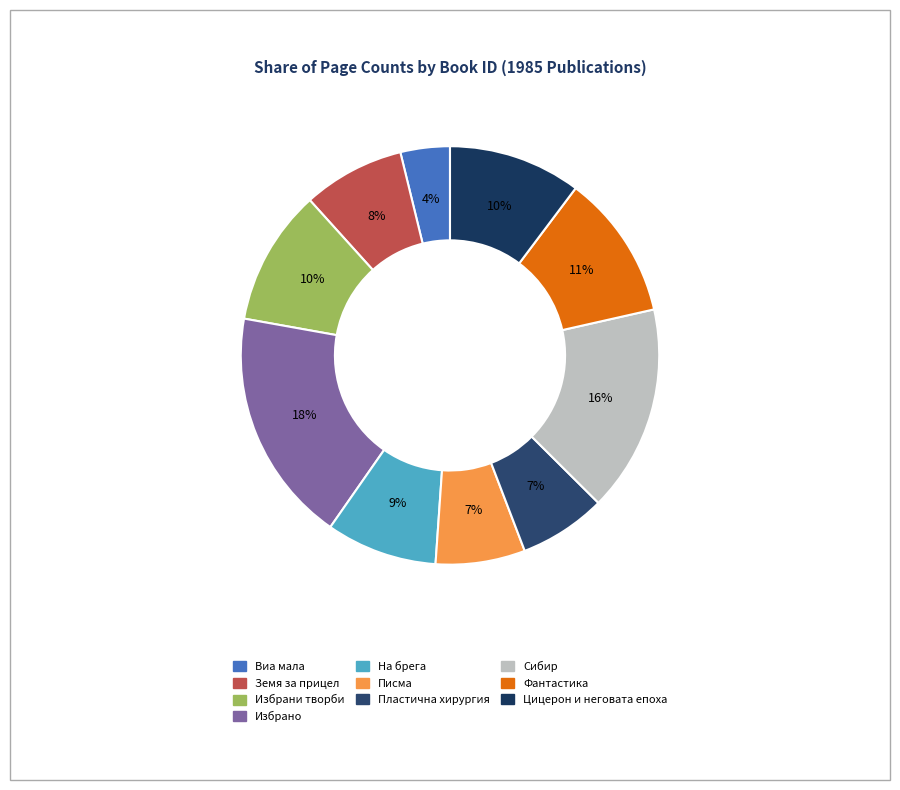

How many slices are in this pie chart?

10